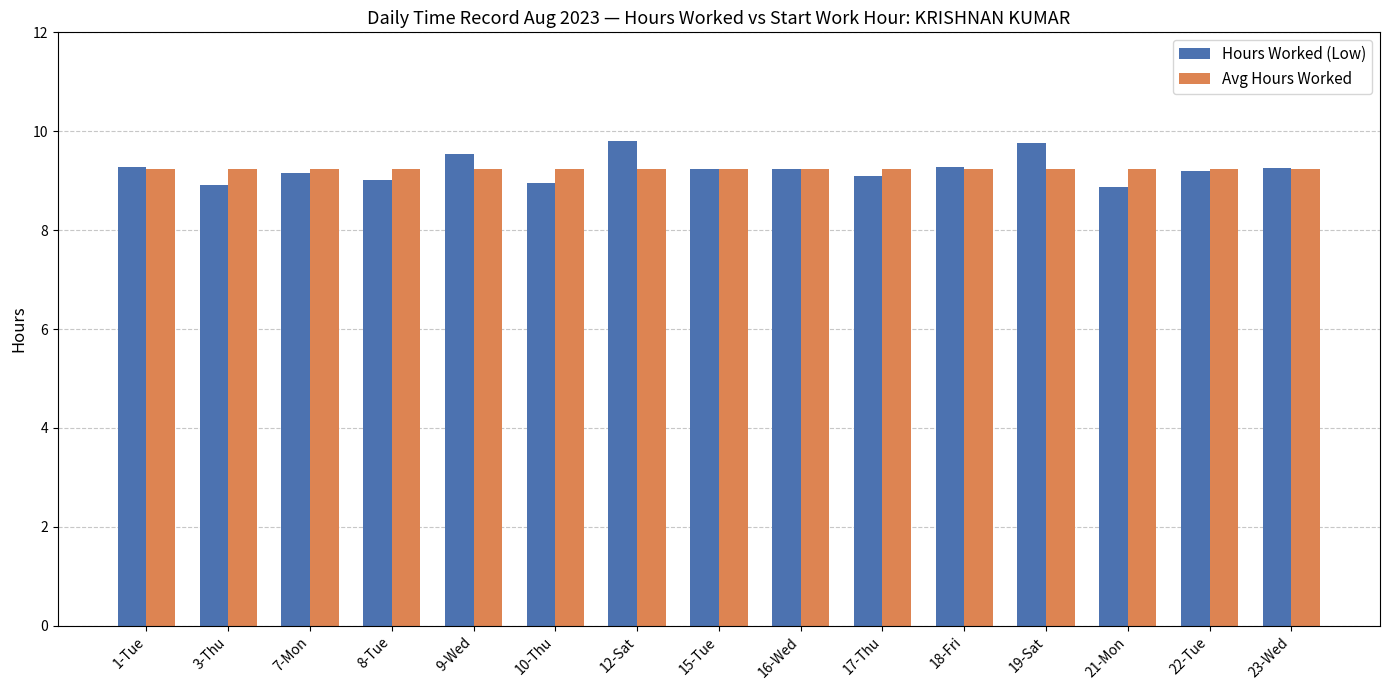

What is the minimum value for Hours Worked (Low)?

8.9